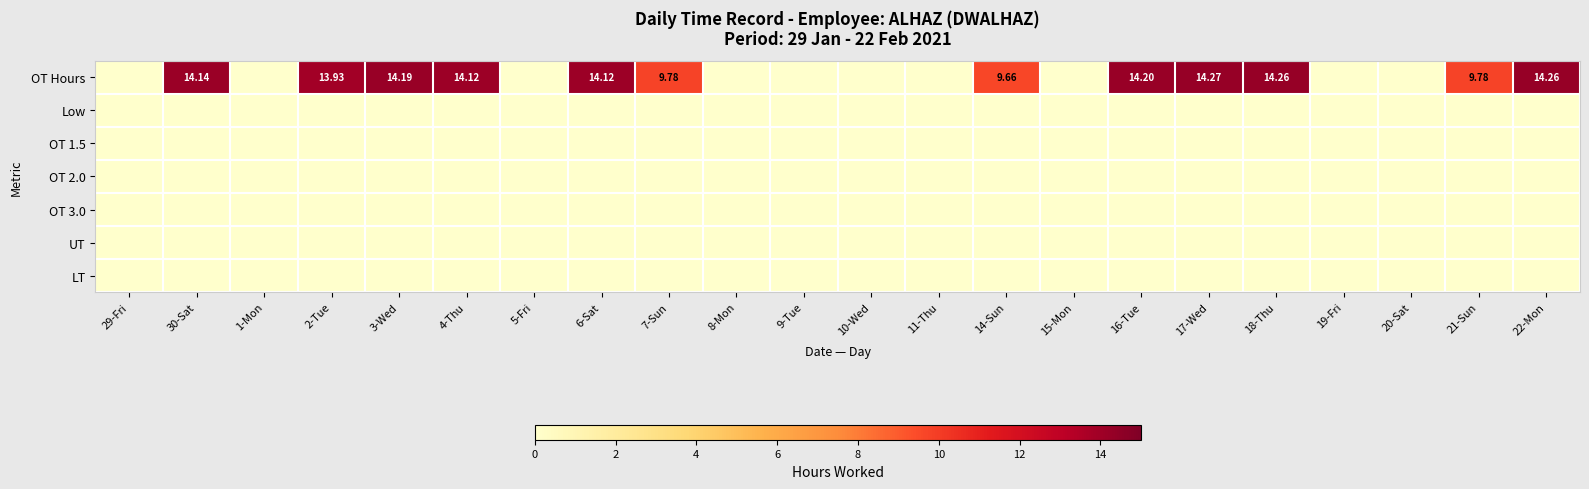

At which category is the sum across all series the highest?

17-Wed